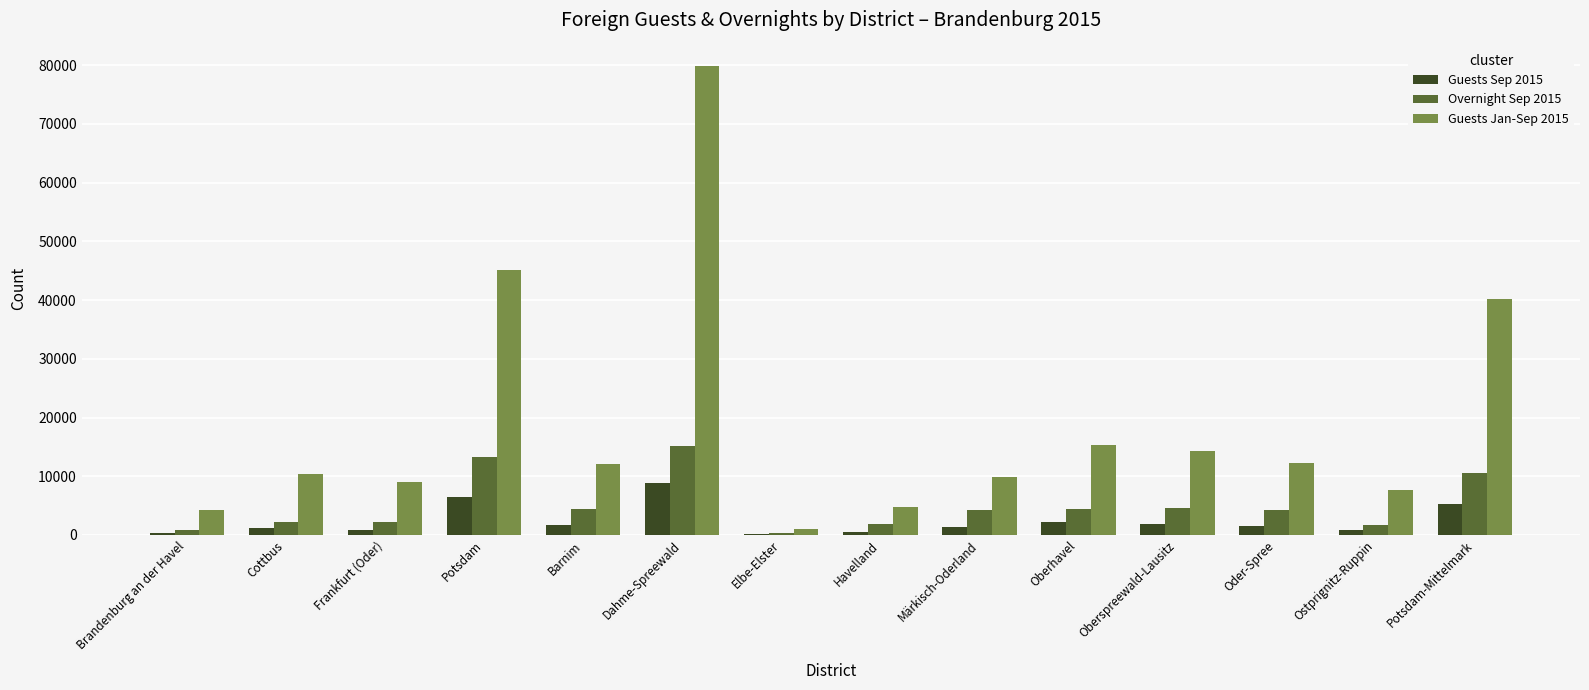

Which category has the highest value in the Guests Sep 2015 series?

Dahme-Spreewald